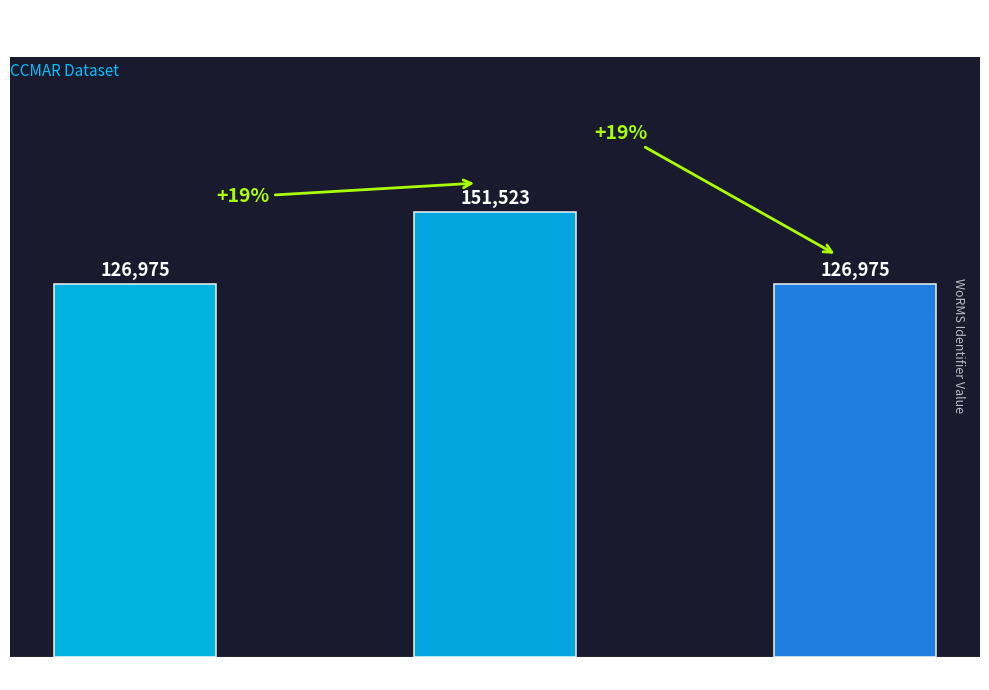

What is the value of the 3rd bar from the left?

126975